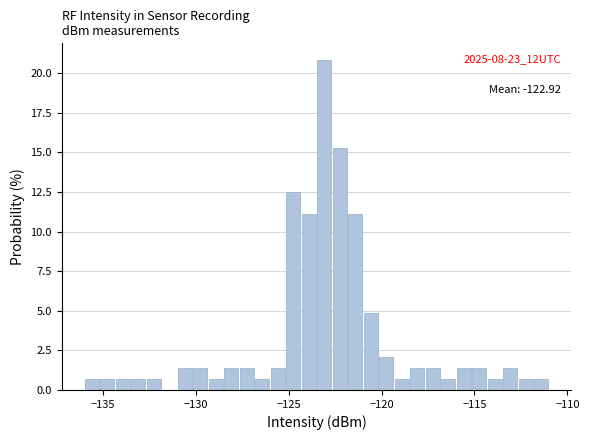

Around what value on the x-axis is the tallest bar? Give the approximate position of its centre, as read against the axis.

-123.0